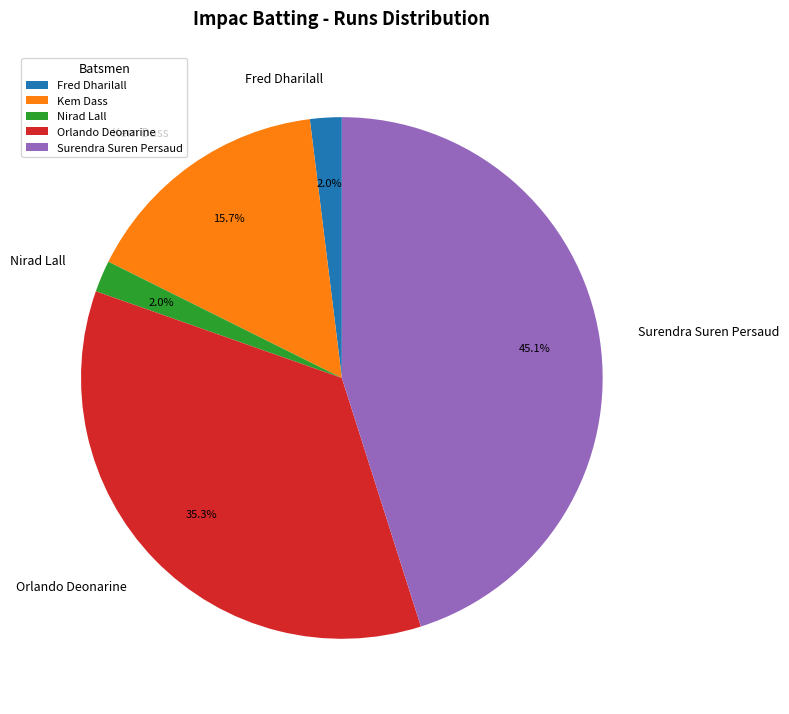

To the nearest percent, what is the average slice percentage?

20%